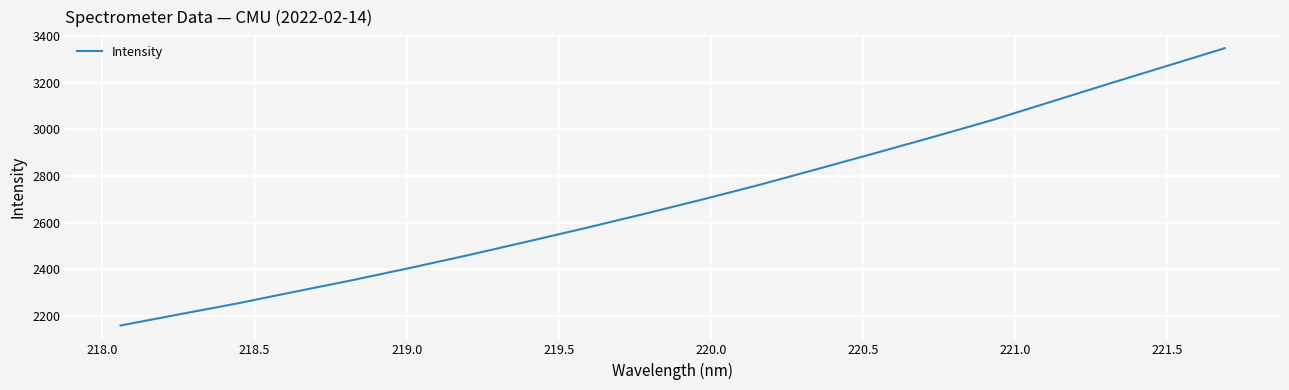

What is the difference between the maximum and minimum values?

1190.1